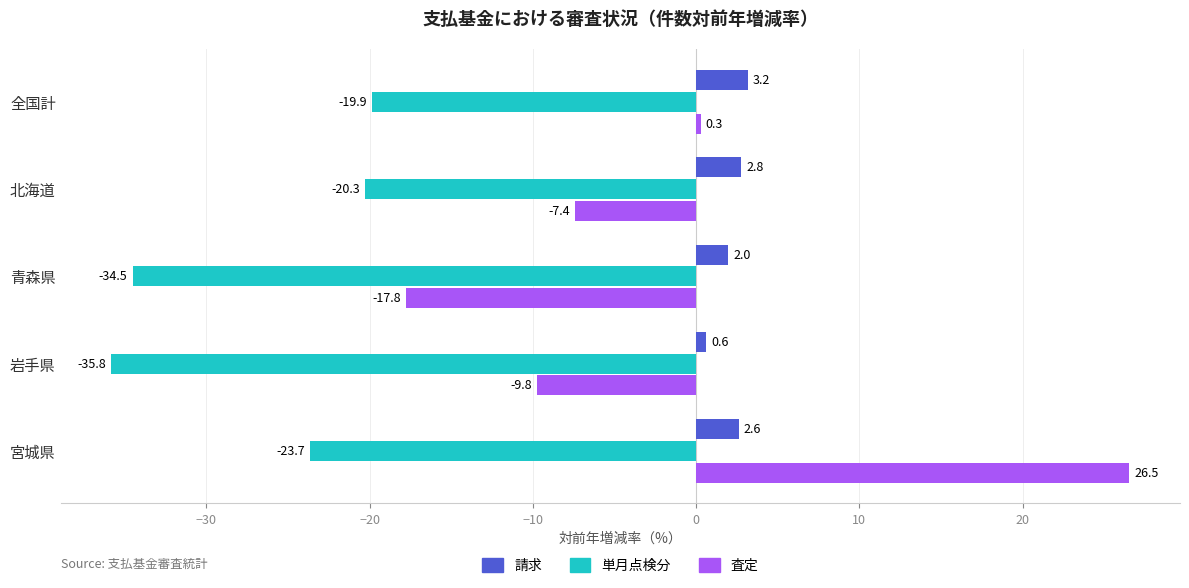

What is the spread (max minus min) of values at 青森県?

36.5